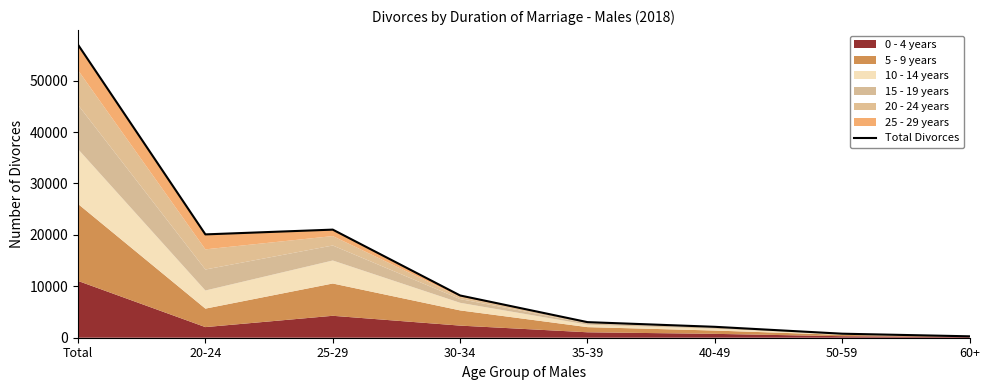

What is the change in value from 20-24 to 30-34?

-11878